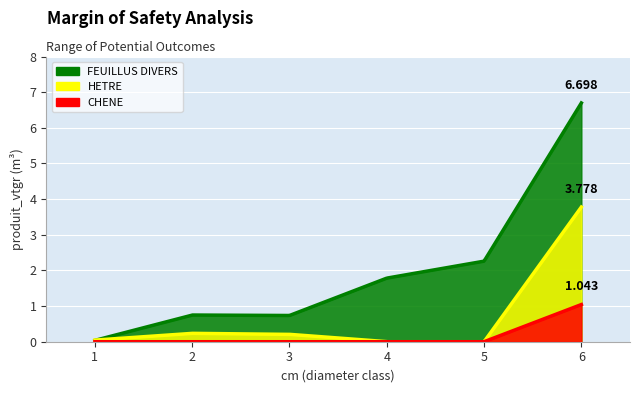

What is the total value across all series at 2?

1.0